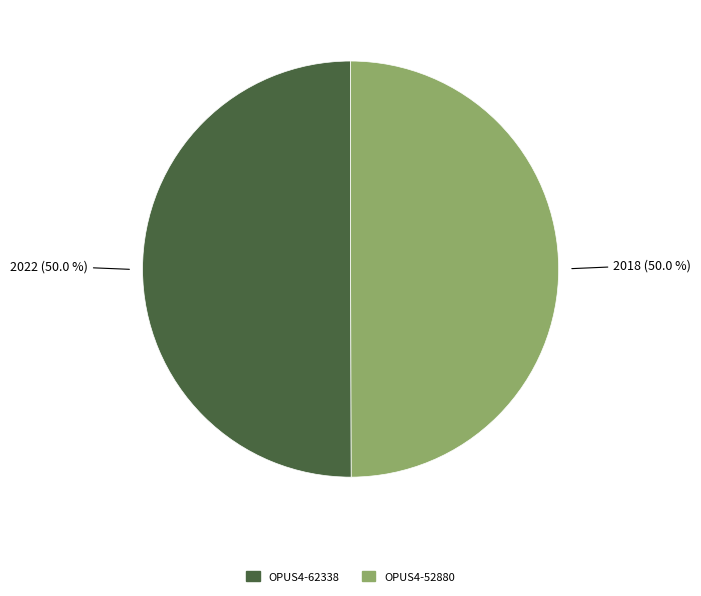

Do OPUS4-52880 and OPUS4-62338 together represent more than half of the pie?

Yes